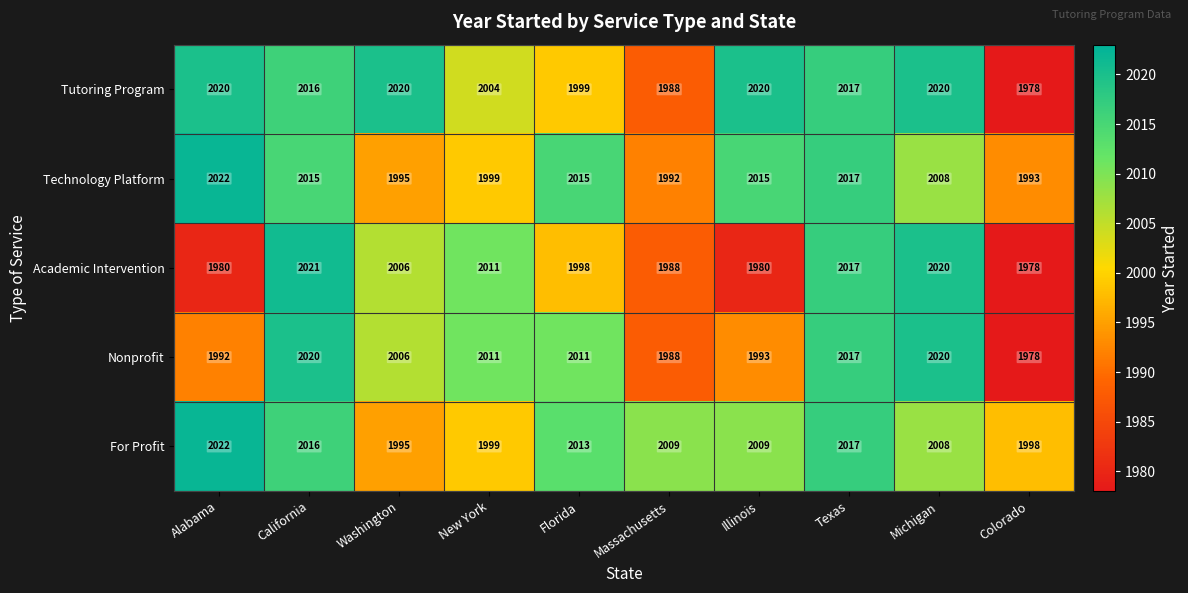

How many data points does each series have?

10